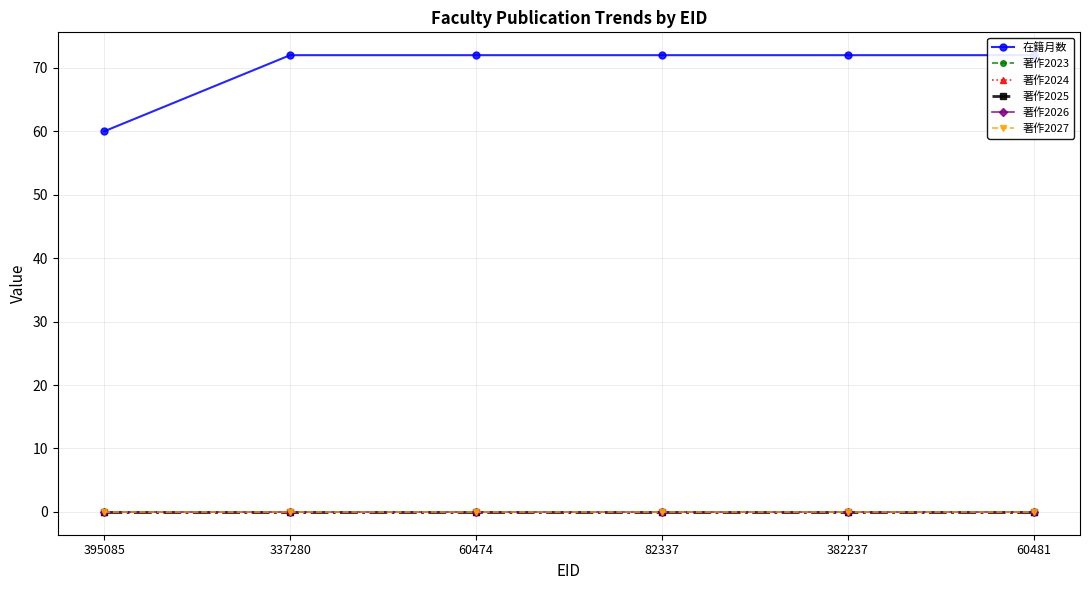

Between 60474 and 395085, which is larger?

60474